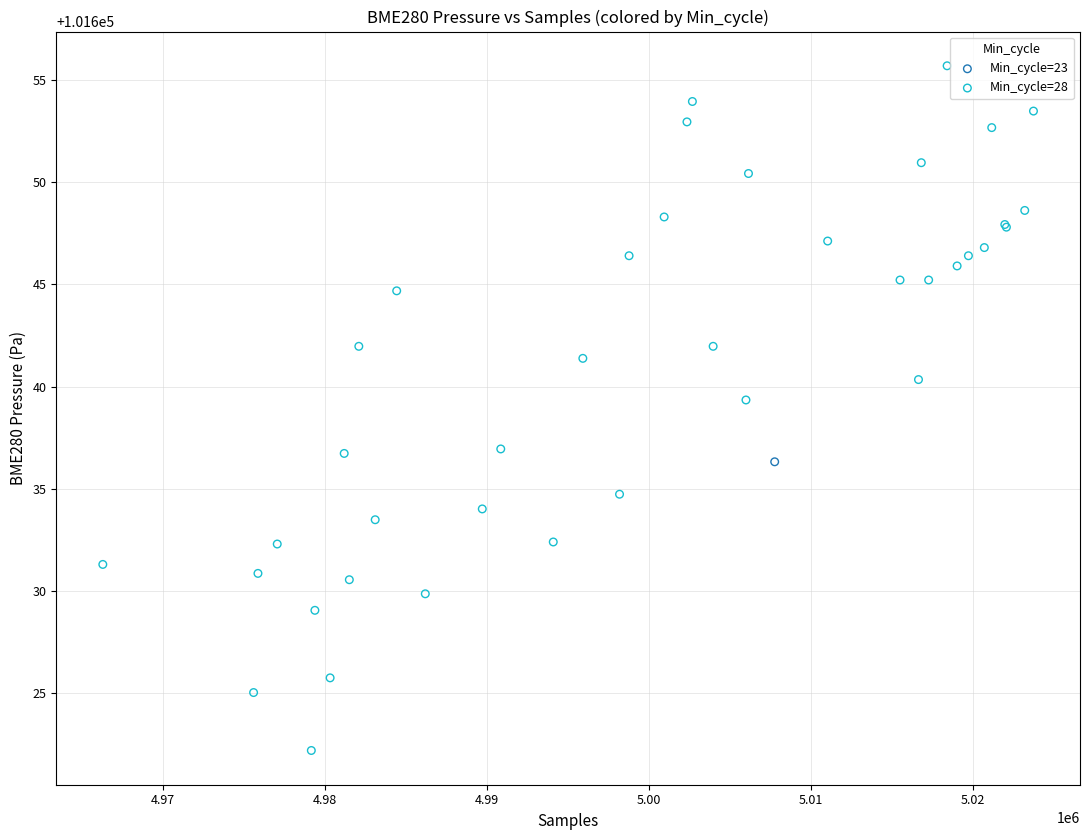

What are all the series names shown in the legend?

Min_cycle=23, Min_cycle=28